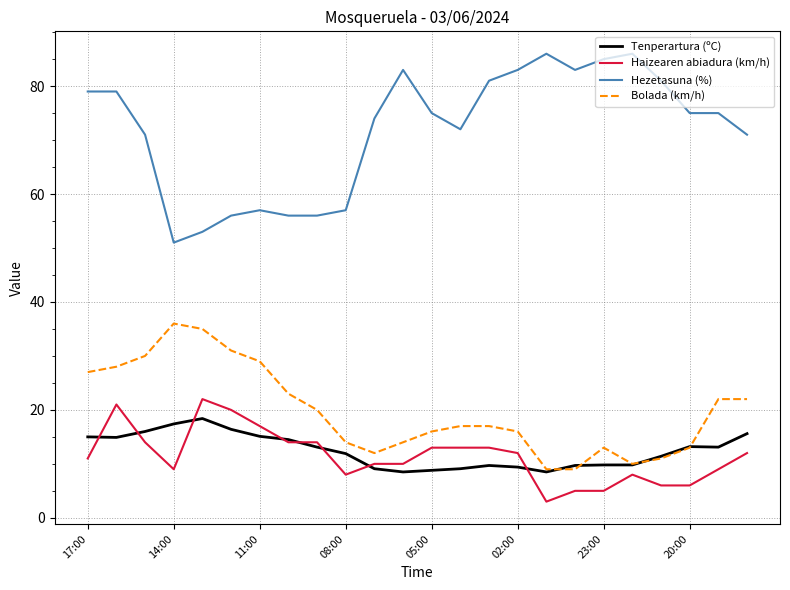

What is the sum of all Hezetasuna (%) values?

1725.0